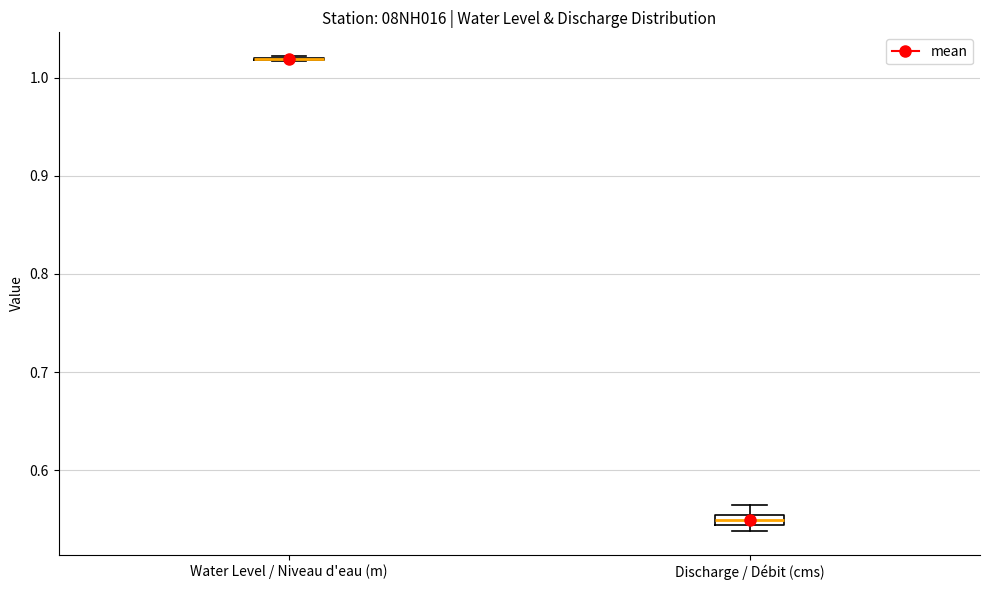

Where is the lower edge of the box for Discharge / Débit (cms) on the y-axis? The values are not printed on the chart, so give them approximately, as read against the axis.

0.54